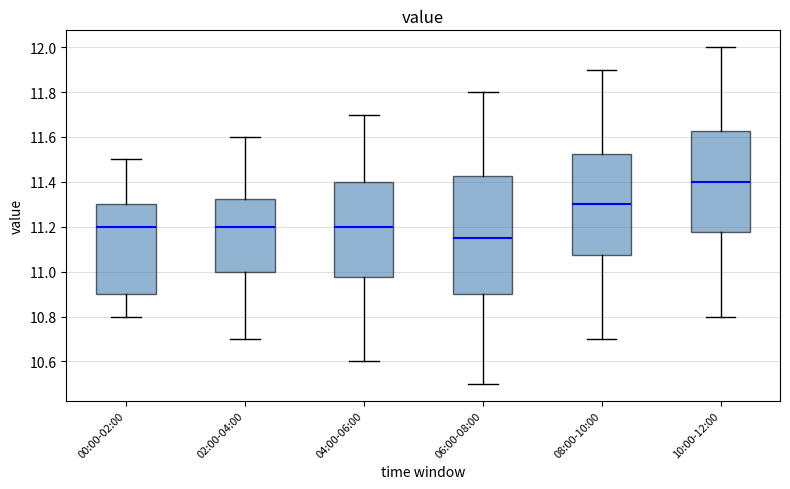

Where does the median line of the box for 00:00-02:00 sit on the y-axis? The values are not printed on the chart, so give them approximately, as read against the axis.

11.20